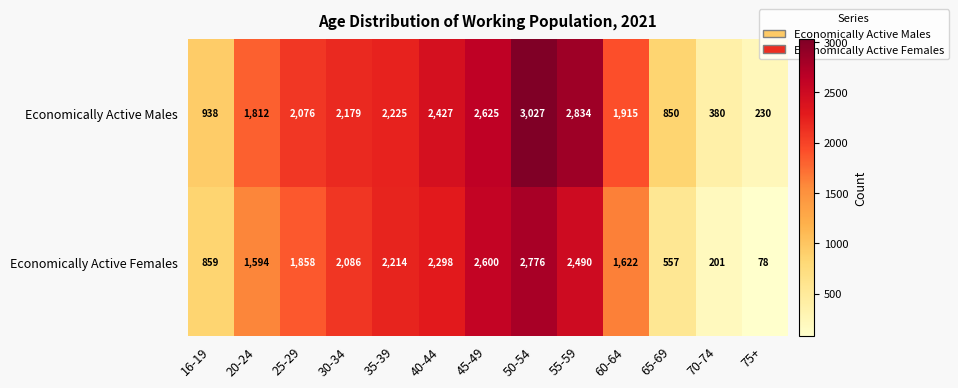

Which series has the largest range (max minus min)?

Economically Active Males